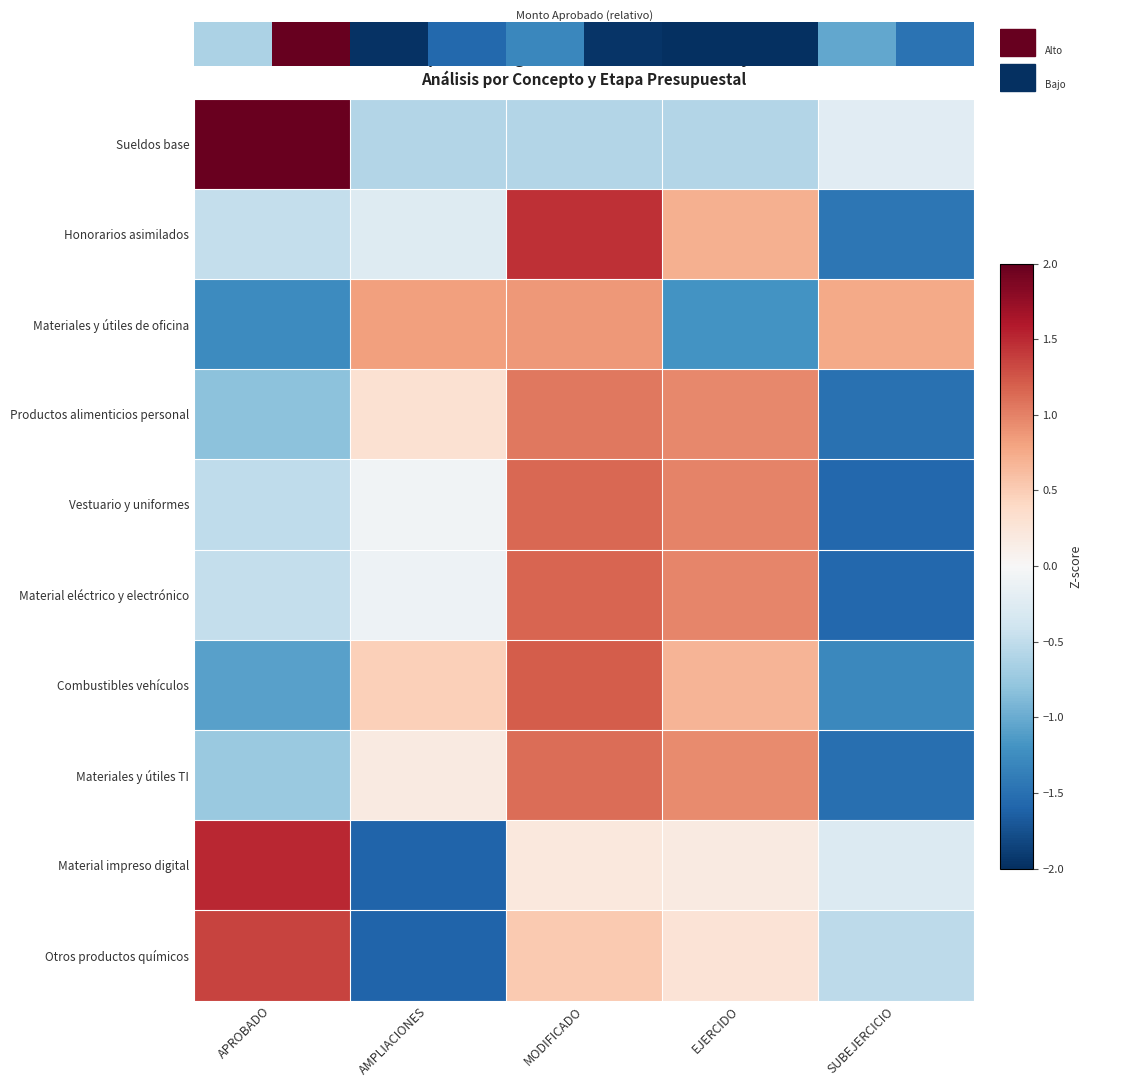

At how many categories does at least one series exceed 0?

5